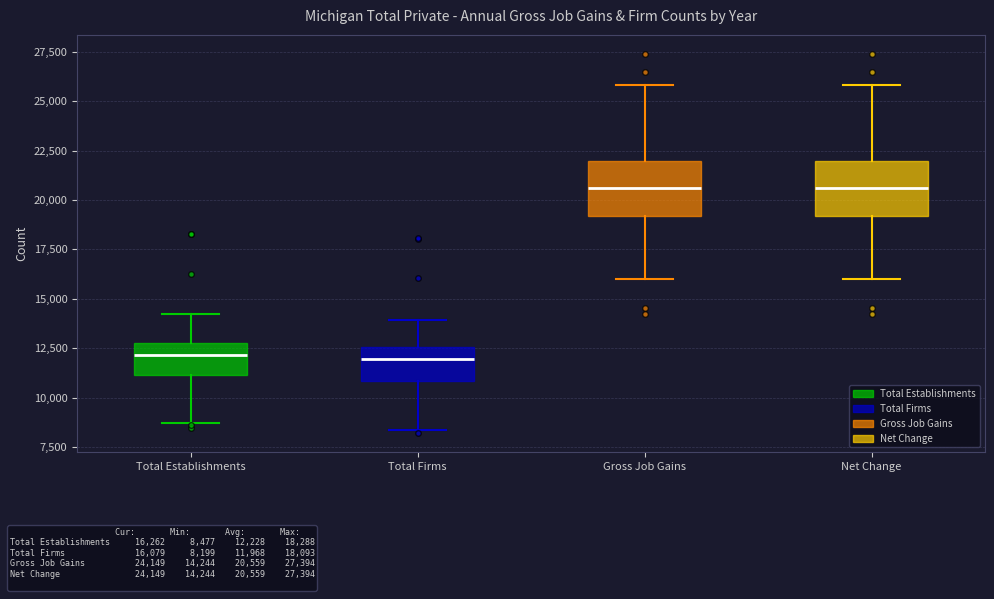

Reading left to right, transcribe this box plot: for each box, give where its median line is, the range the box spans, and where its two whiskers end, as read against the y-axis. The values are not printed on the chart, so give them approximately, as read against the axis.

Total Establishments: median 12000, box 11000 to 13000, whiskers 8500 to 14000
Total Firms: median 12000, box 11000 to 12500, whiskers 8500 to 14000
Gross Job Gains: median 20500, box 19000 to 22000, whiskers 16000 to 26000
Net Change: median 20500, box 19000 to 22000, whiskers 16000 to 26000